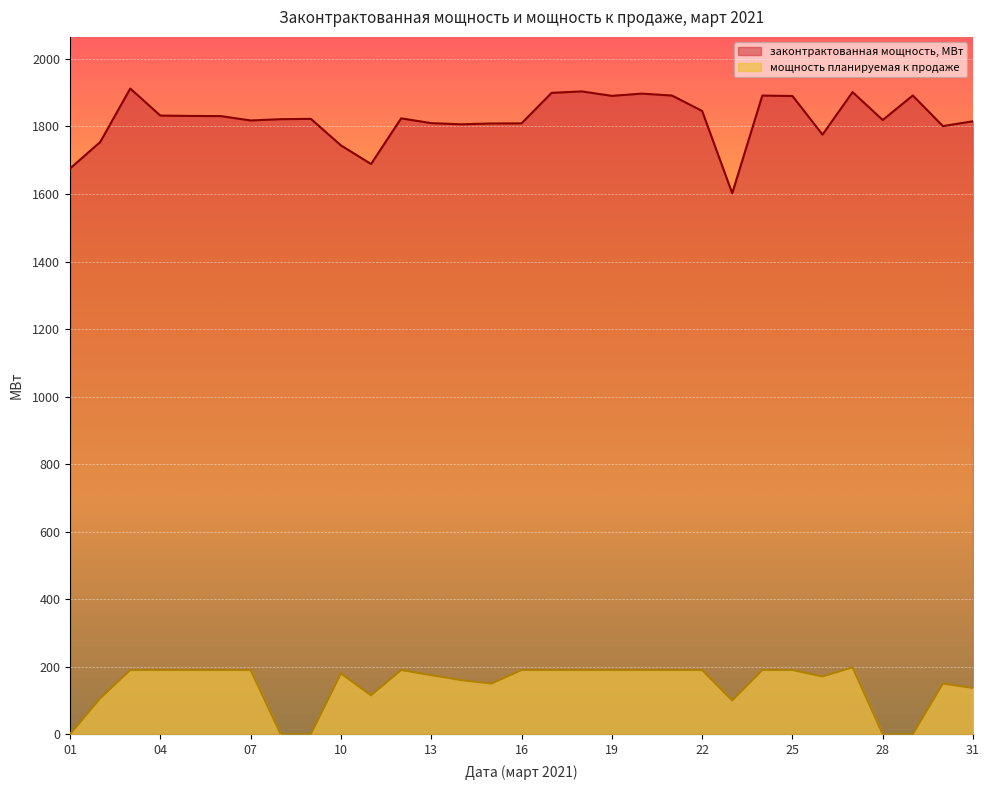

At which category does the chart reach its peak across all series?

03